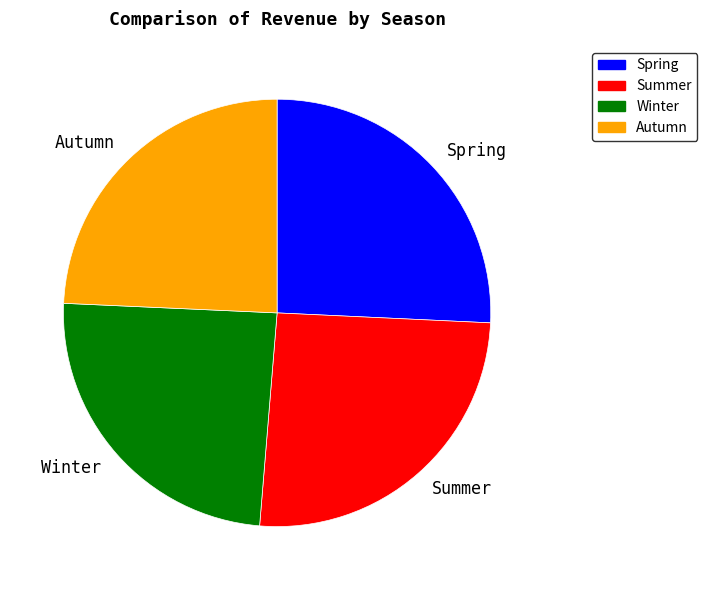

Is it true that Winter is 24% of the pie?

True